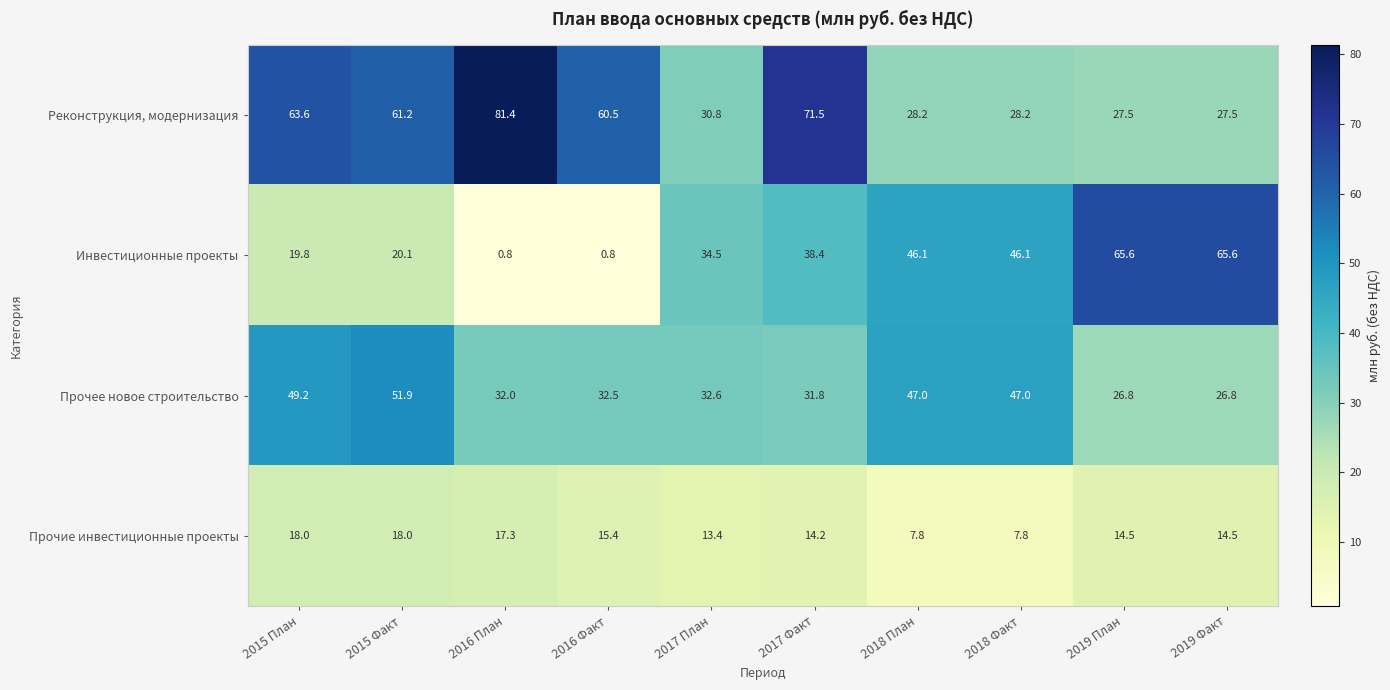

Which label corresponds to the largest value in the chart?

2016 План